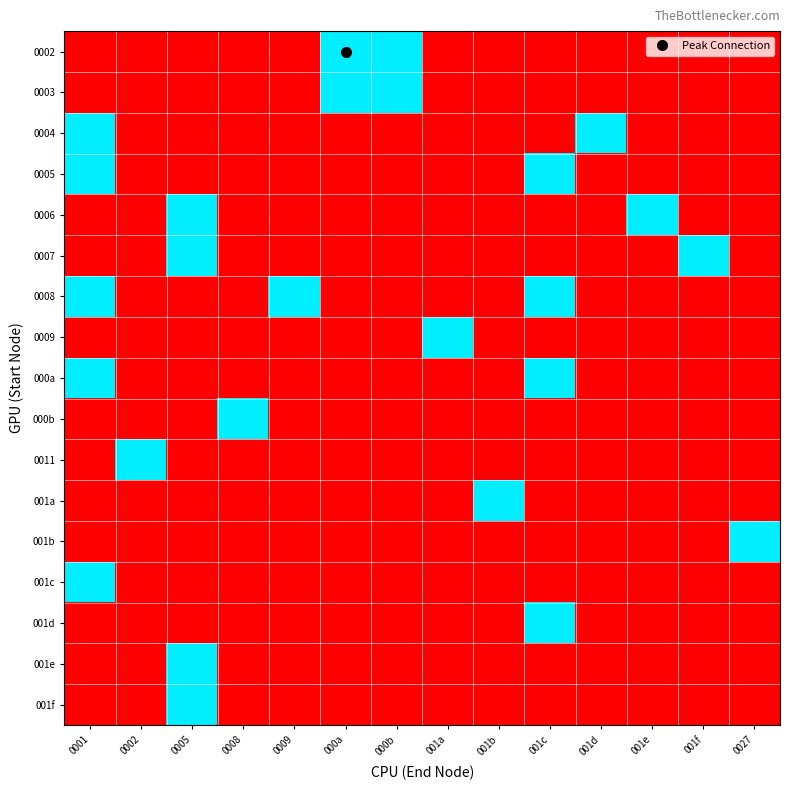

Between 0002 and 001b, which is larger?

0002